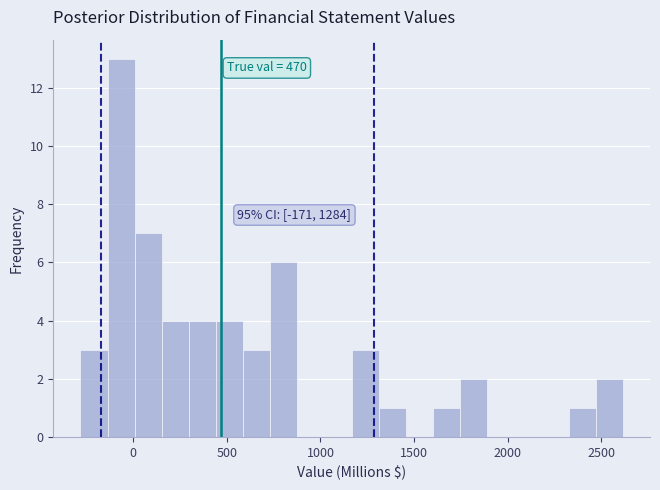

Read against the x-axis, roughly where is the centre of the tallest bar?

-50